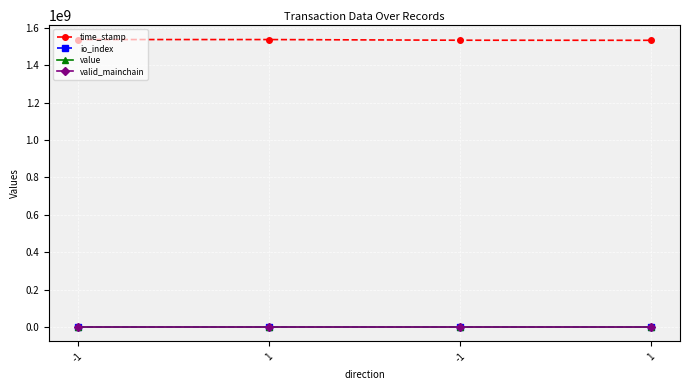

Is it true that time_stamp equals 415473052.7 at -1?

False